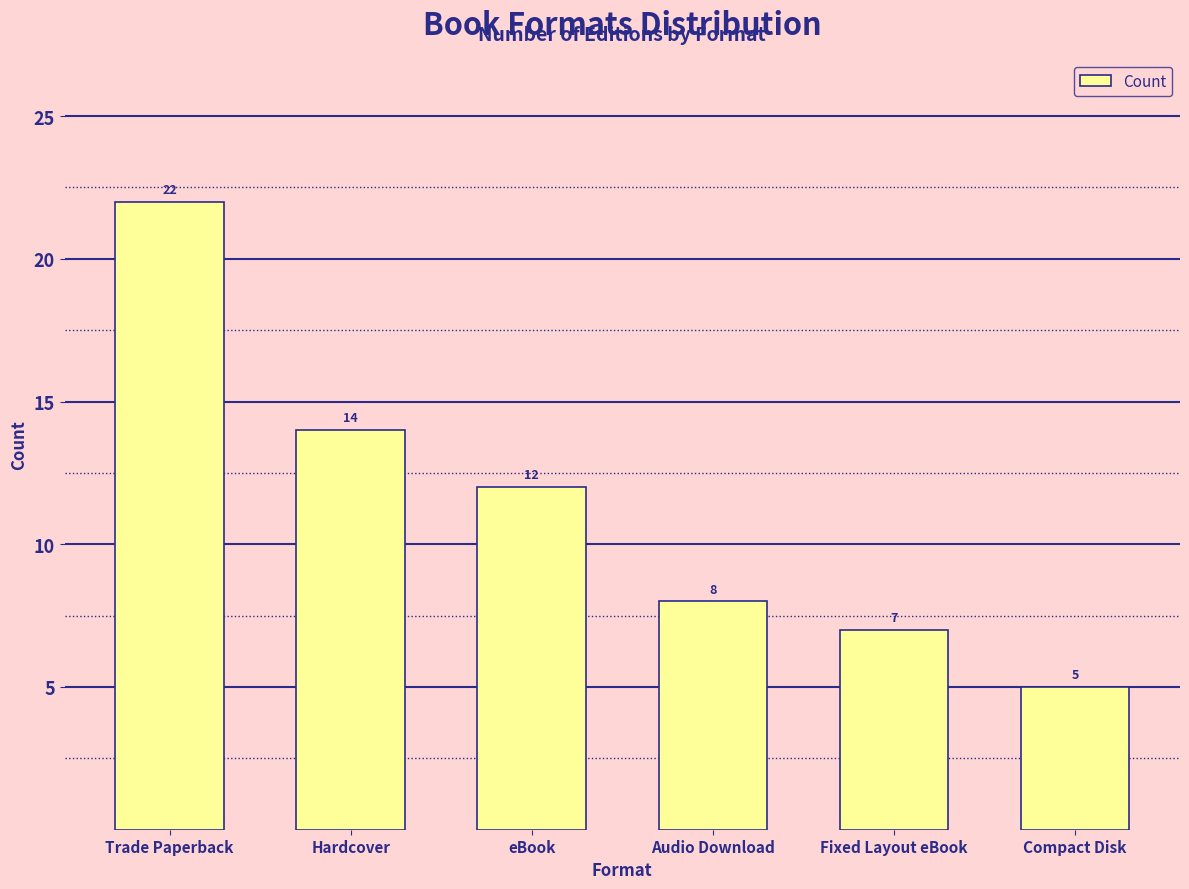

What is the sum of the values at Compact Disk and eBook?

17